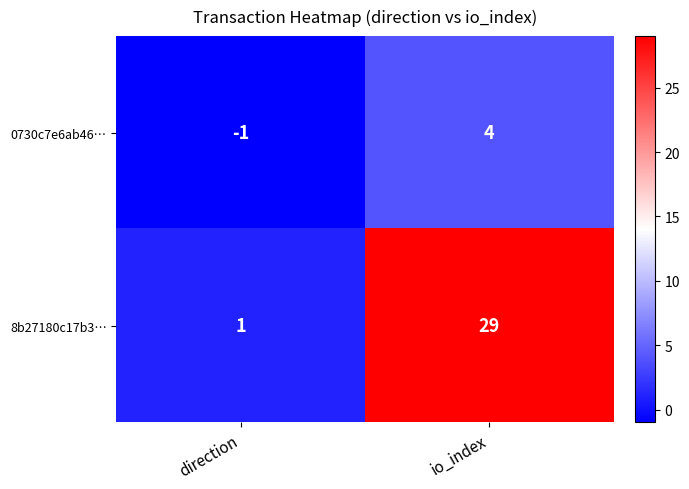

What is the sum of the 8b27180c17b3… values at io_index and direction?

30